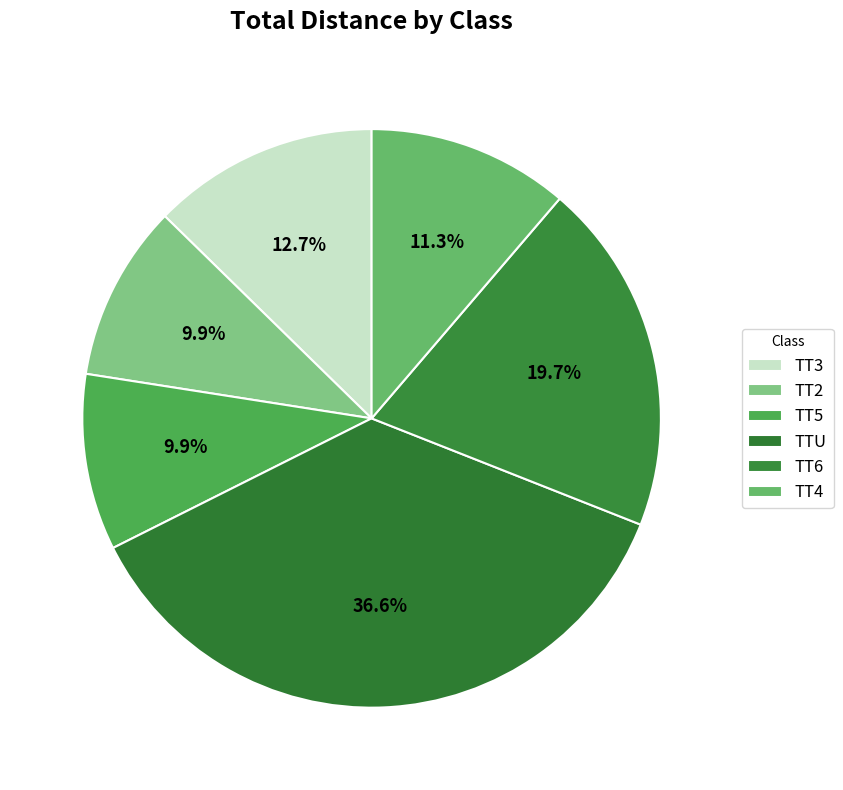

How many segments does this pie chart have?

6